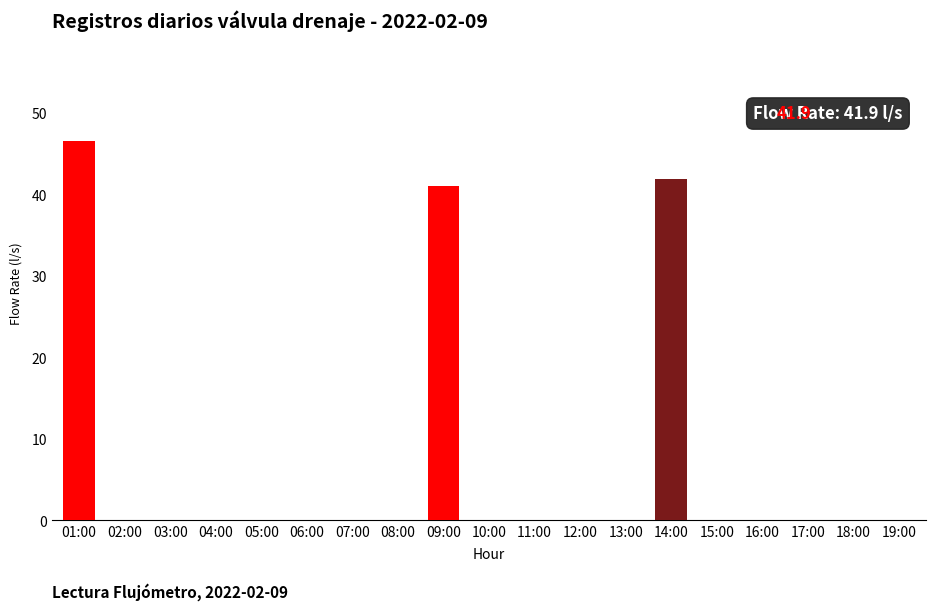

Reading left to right, extract all data points from this chart.

46.5	0.0	0.0	0.0	0.0	0.0	0.0	0.0	41.1	0.0	0.0	0.0	0.0	41.9	0.0	0.0	0.0	0.0	0.0